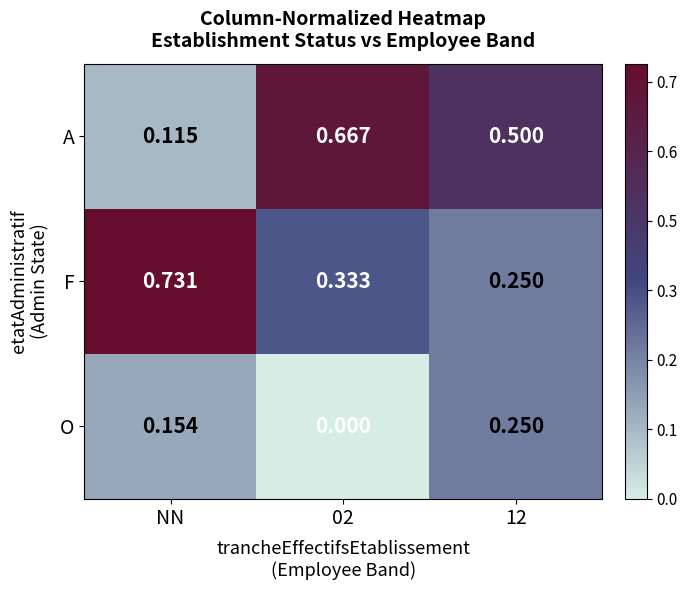

Which series has the largest total across all categories?

F